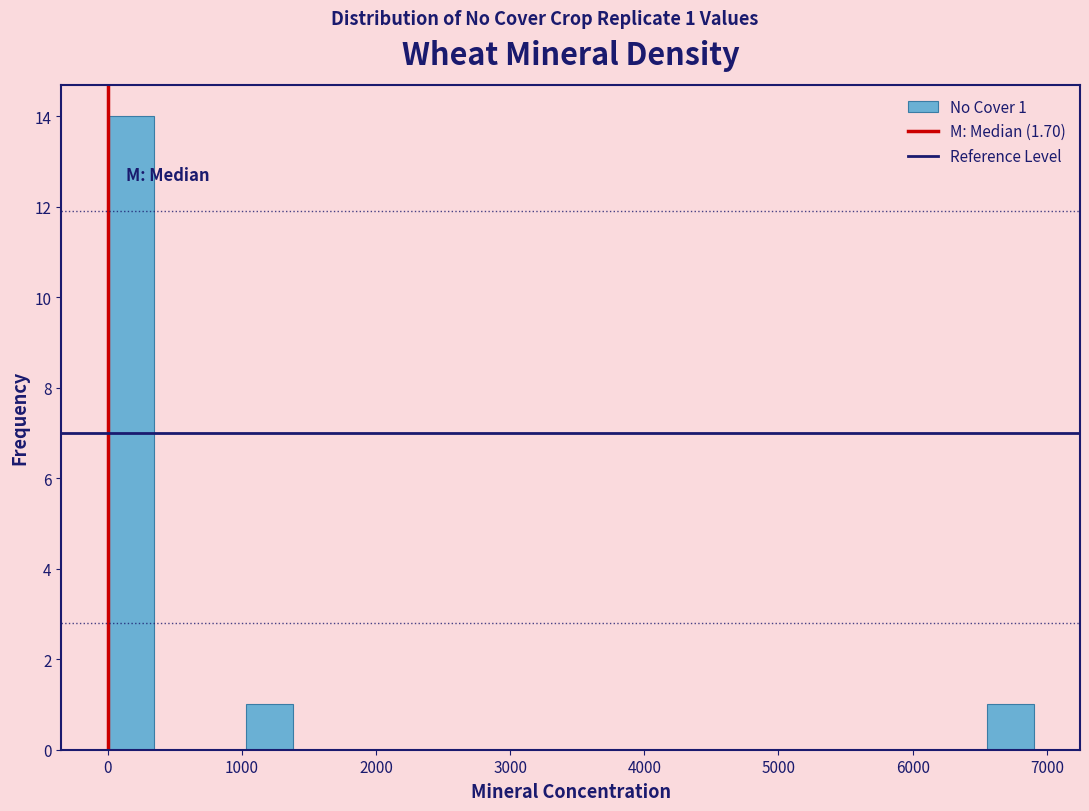

Around what value on the x-axis is the tallest bar? Give the approximate position of its centre, as read against the axis.

200